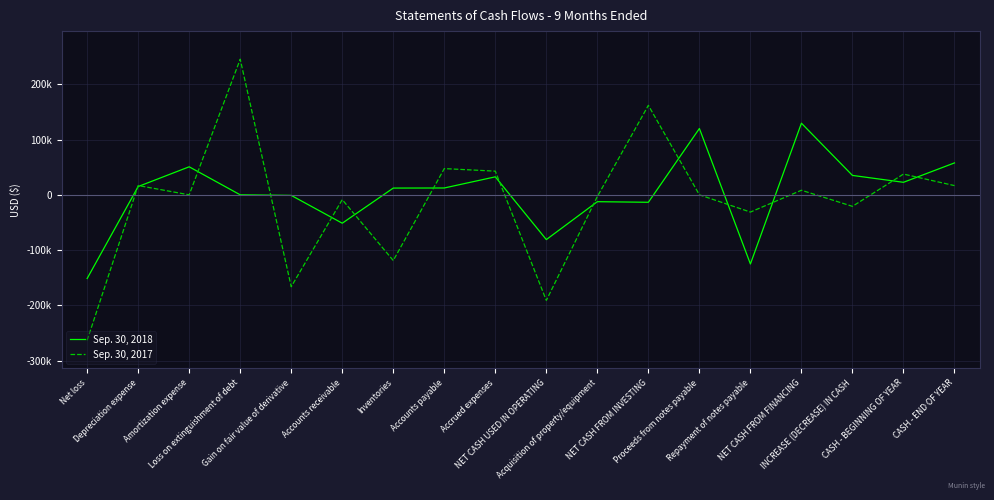

Which series has the largest total across all categories?

Sep. 30, 2018